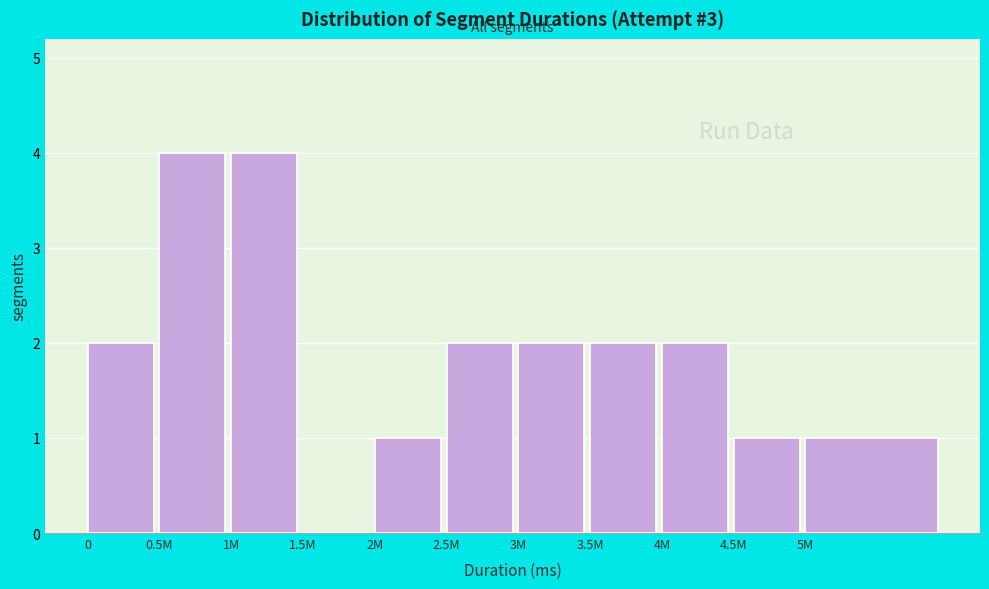

Reading left to right, extract all data points from this chart.

0=2	0.5M=4	1M=4	1.5M=0	2M=1	2.5M=2	3M=2	3.5M=2	4M=2	4.5M=1	5M=1